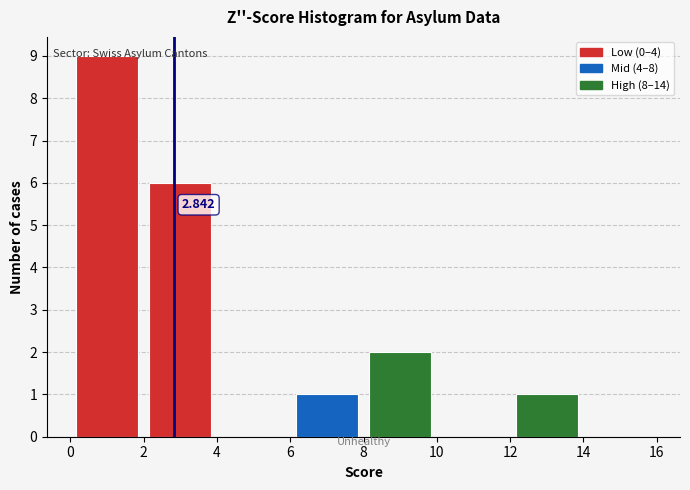

Which range on the x-axis has the tallest bar?

0 to 2